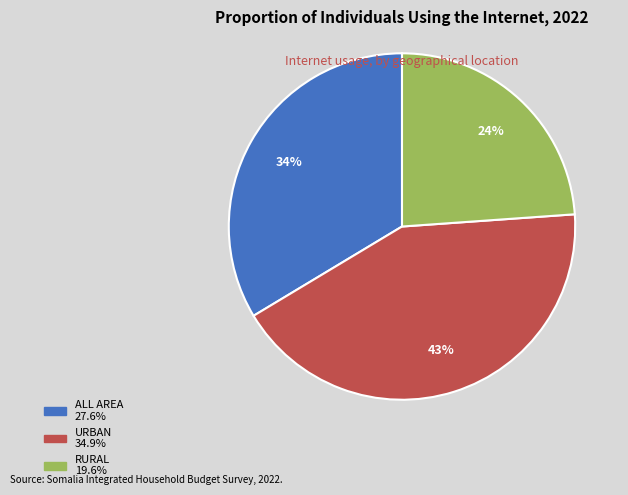

What is the largest slice in the pie chart?

URBAN